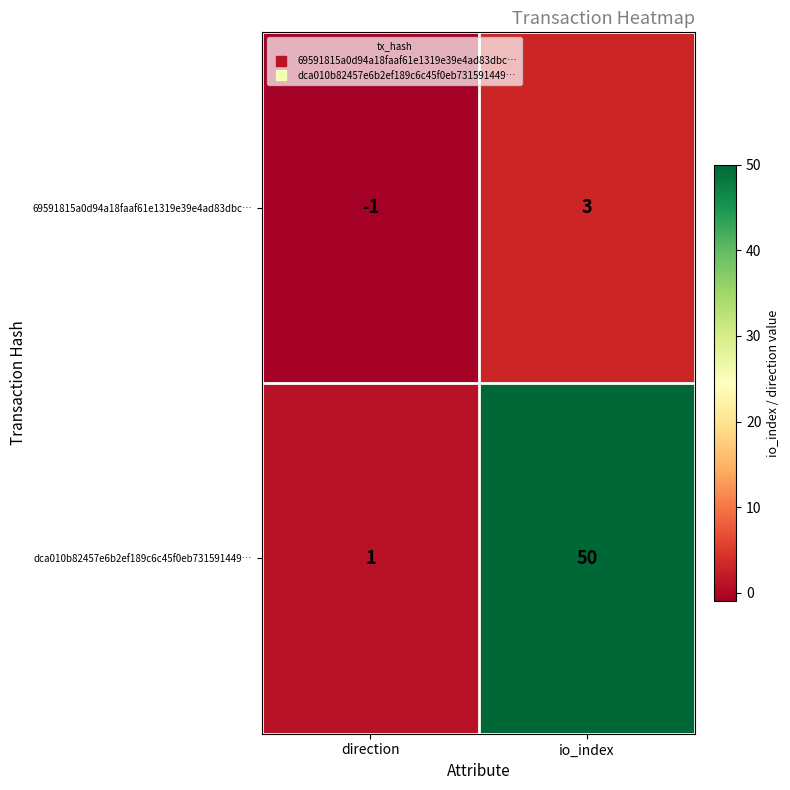

Reading left to right, transcribe all the data shown in this chart.

69591815a0d94a18faaf61e1319e39e4ad83dbc…: direction=-1	io_index=3
dca010b82457e6b2ef189c6c45f0eb731591449…: direction=1	io_index=50